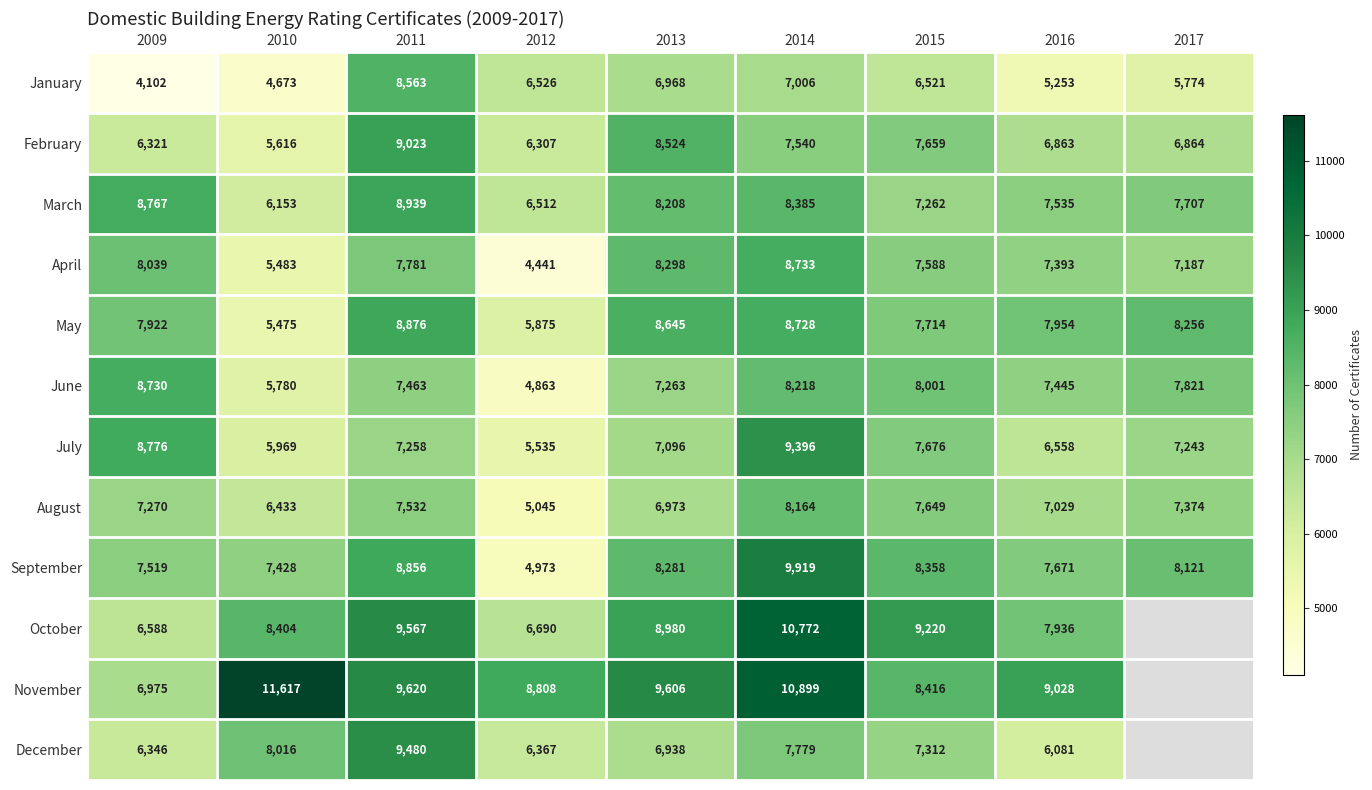

At which category is the sum across all series the highest?

2014